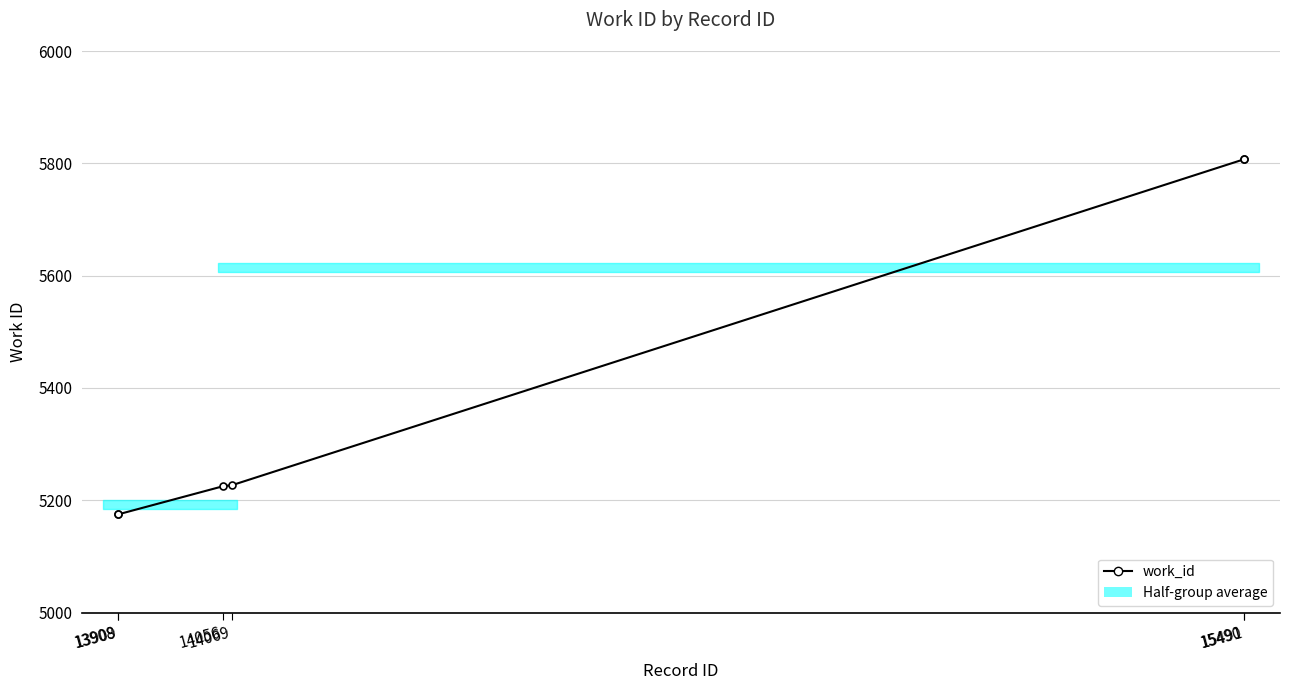

Count the number of categories in the chart.

6